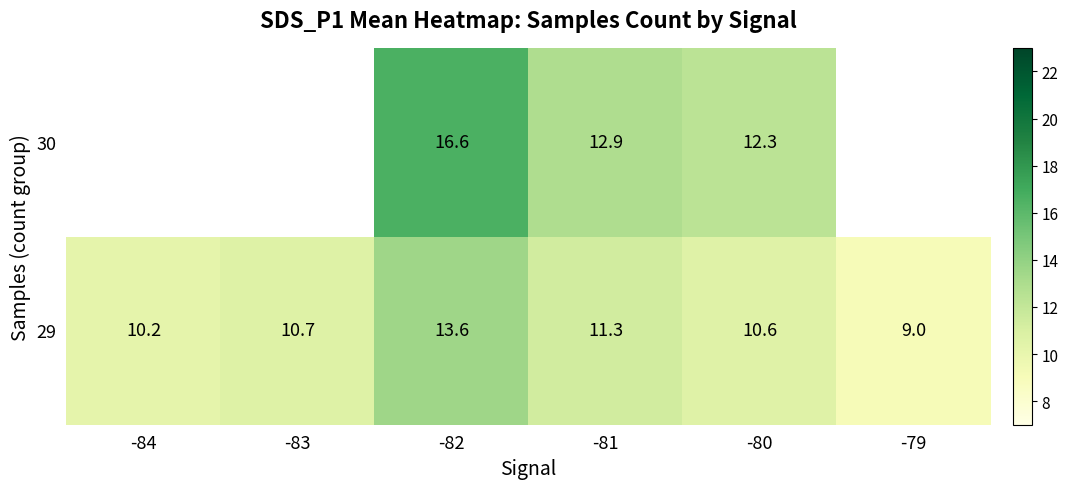

What is the average value of the 29 series?

10.9